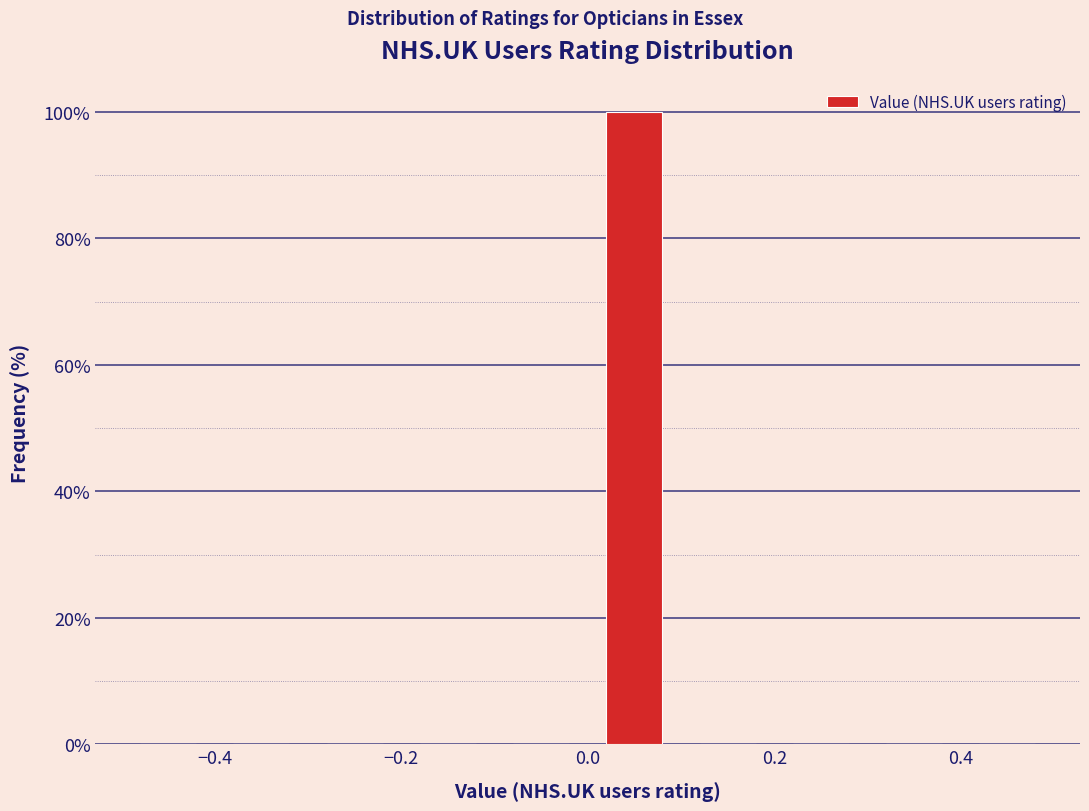

Reading left to right, transcribe this chart: for each bar, give the range it covers on the x-axis and its height. The values are not printed on the chart, so give them approximately, as read against the axis.

-0.5 to -0.4: 0
-0.4 to -0.3: 0
-0.3 to -0.2: 0
-0.2 to -0.1: 0
-0.1 to 0.0: 0
0.0 to 0.1: 100
0.1 to 0.2: 0
0.2 to 0.3: 0
0.3 to 0.4: 0
0.4 to 0.5: 0